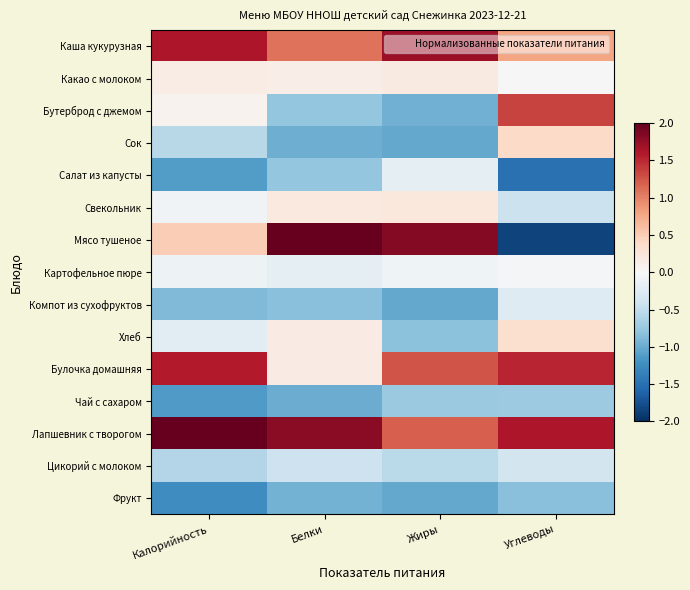

Which label corresponds to the smallest value in the chart?

Углеводы